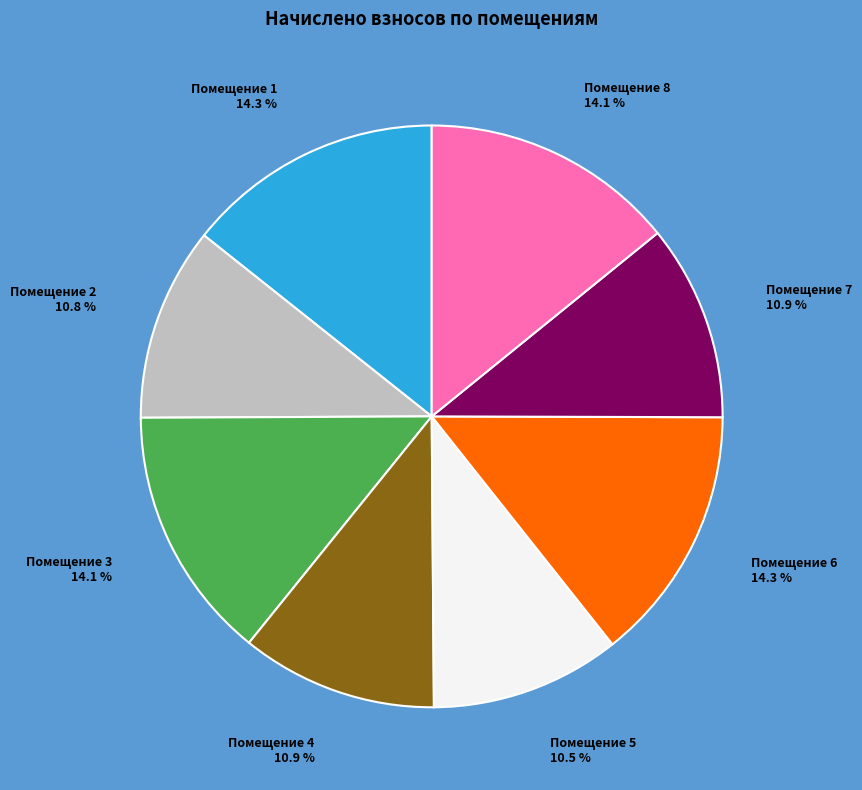

Is there any slice that represents more than half of the pie?

No